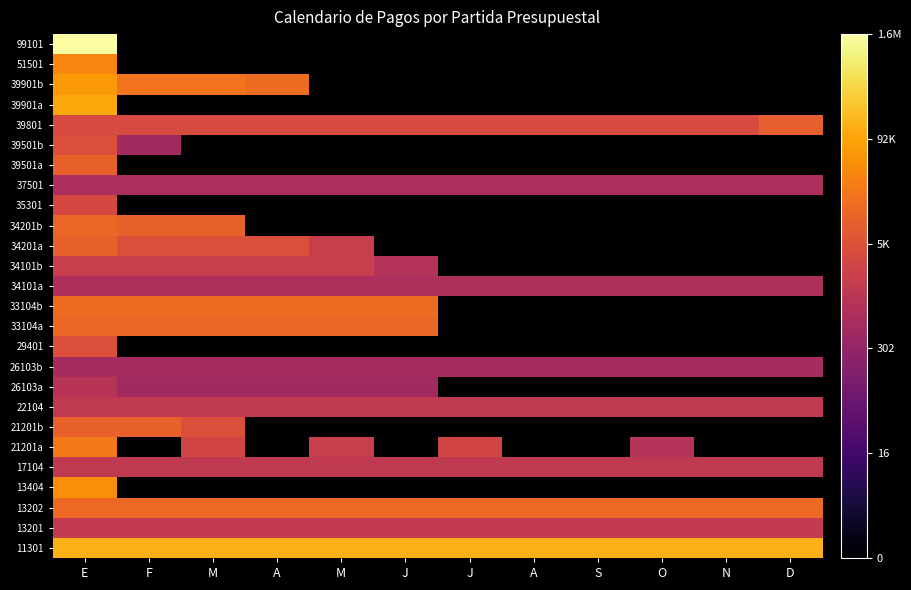

Rank the series at J from lowest to highest value.

13404, 21201a, 21201b, 29401, 34201a, 34201b, 35301, 39501a, 39501b, 39901a, 39901b, 51501, 99101, 26103a, 26103b, 37501, 34101a, 34101b, 17104, 22104, 13201, 39801, 33104a, 13202, 33104b, 11301